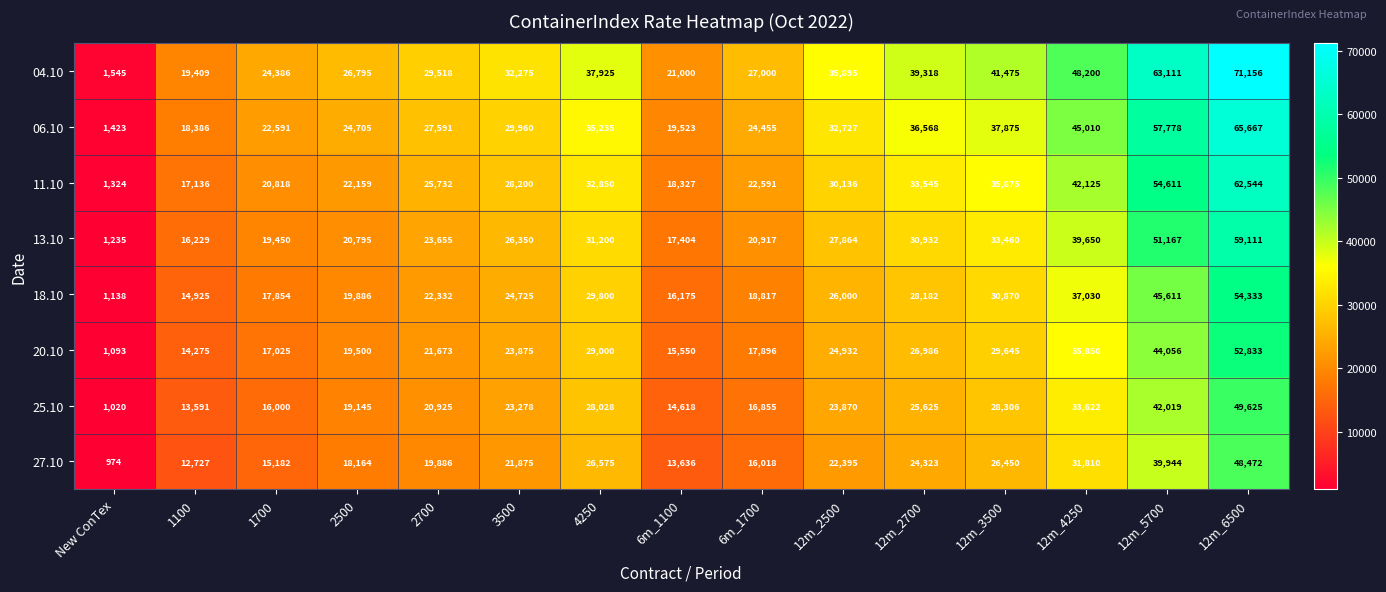

The 20.10 series shows 5291 at 3500. True or false?

False